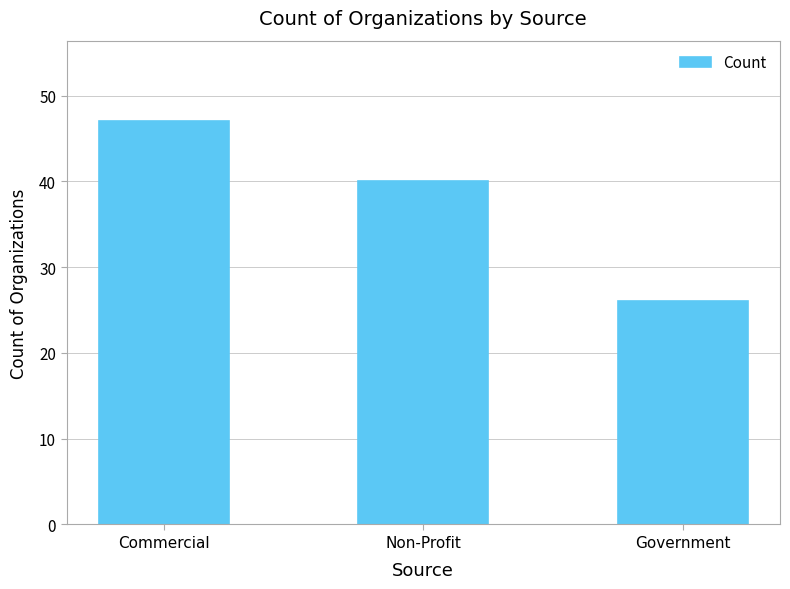

Count the number of categories in the chart.

3